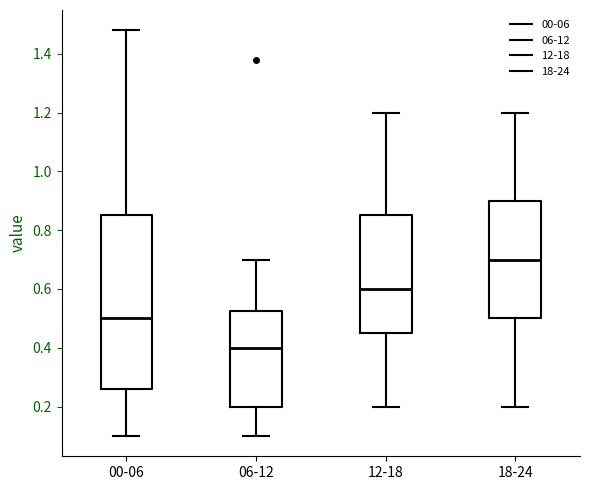

Which box's median line is the lowest?

06-12